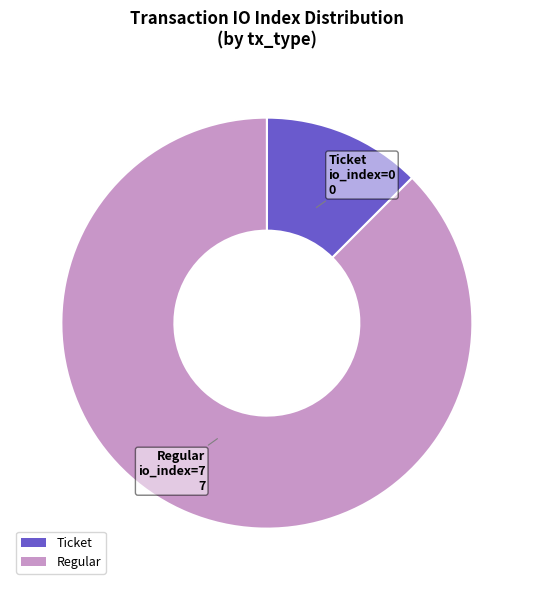

Which category accounts for the majority?

Regular